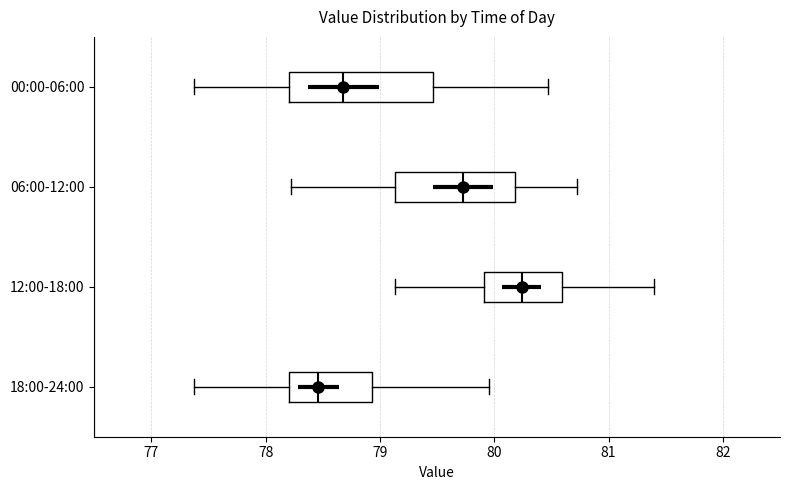

Where is the right edge of the box for 06:00-12:00 on the x-axis? The values are not printed on the chart, so give them approximately, as read against the axis.

80.2